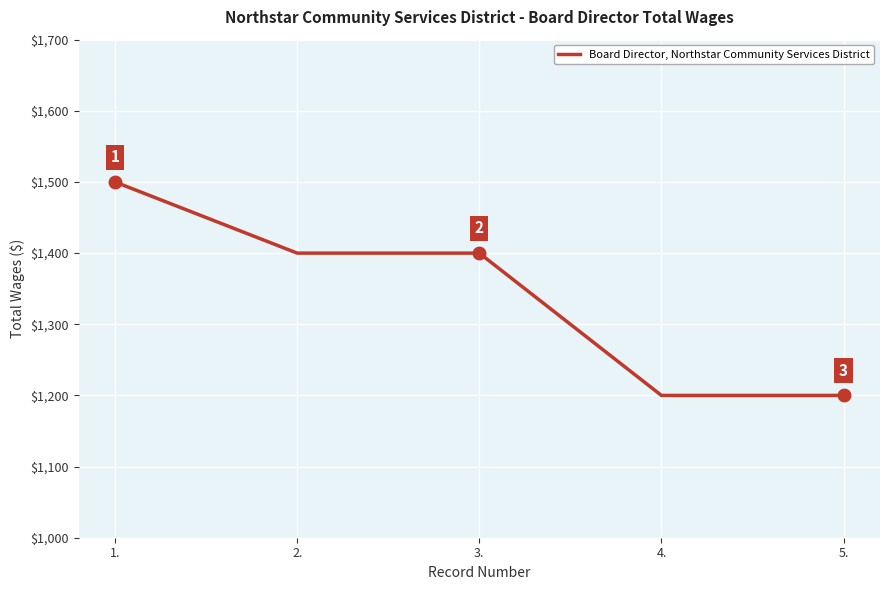

True or false: there are more than 1 points higher than both neighbors.

False